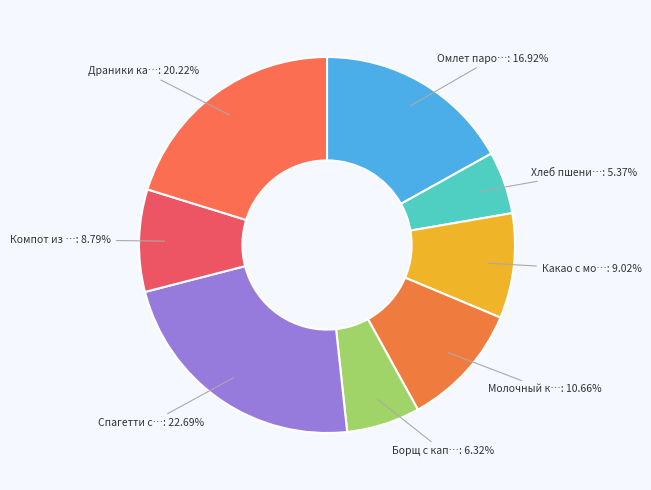

How many slices are in this pie chart?

8